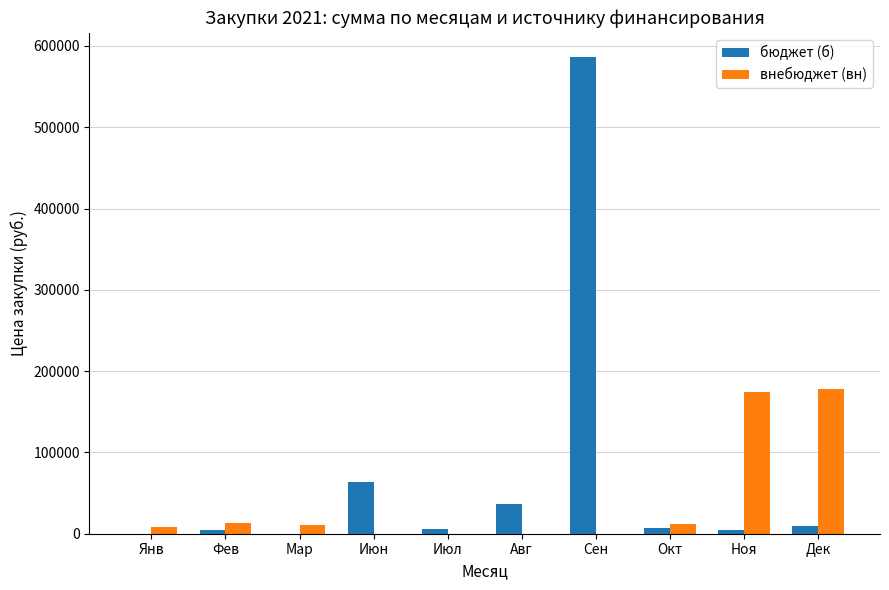

Which series has the largest total across all categories?

бюджет (б)